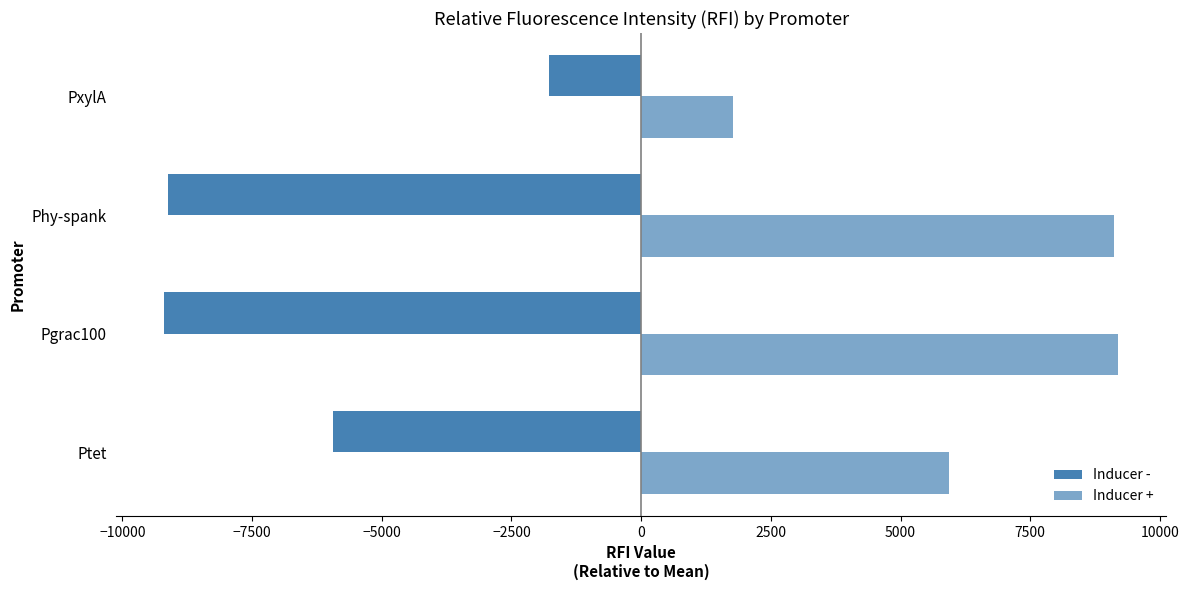

What is the value of the Inducer - bar at the 3rd from the left?

-9121.4